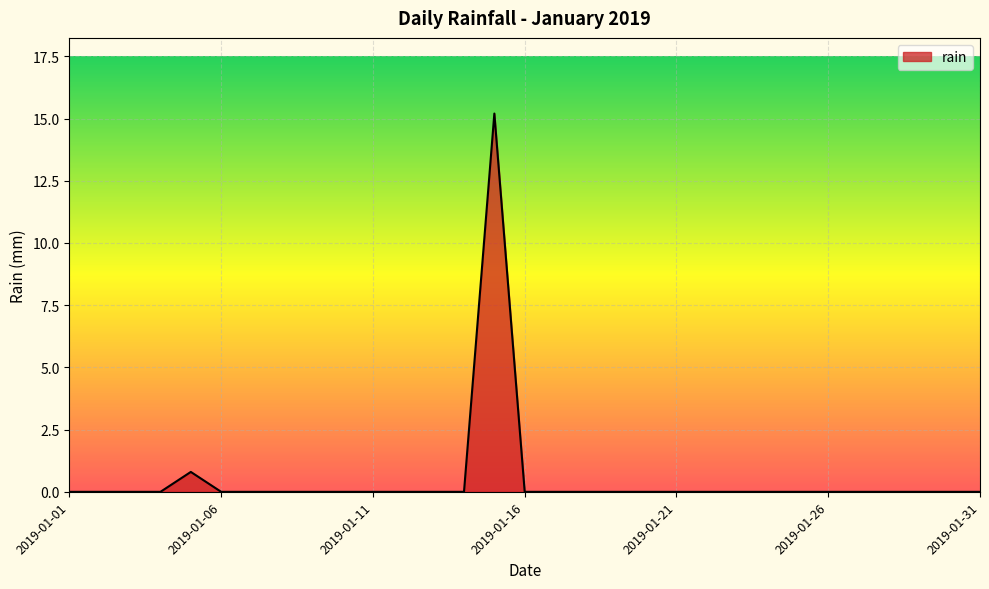

What is the greatest value displayed?

15.2